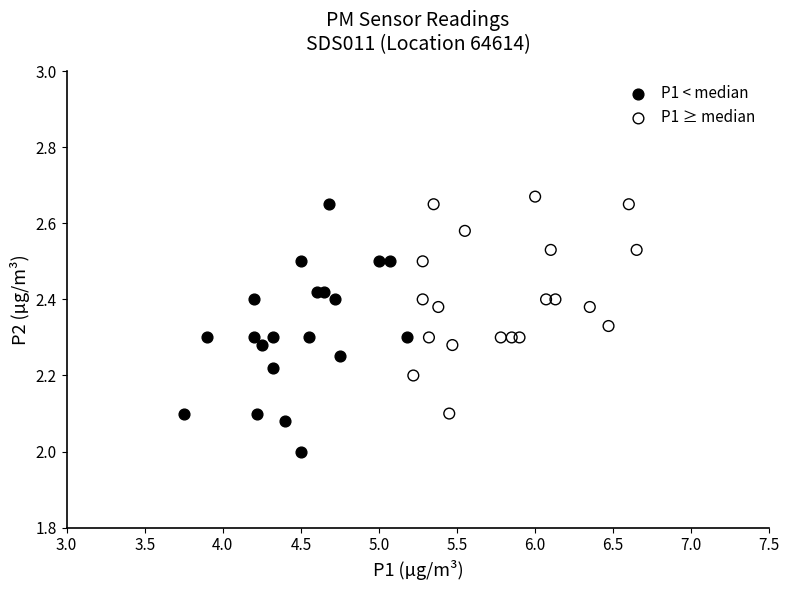

Which series has the widest spread of Y values?

P1 < median